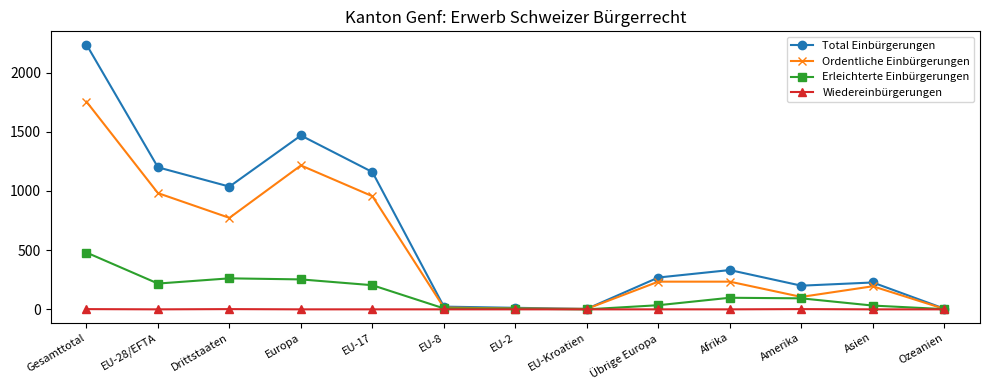

List the series in order of their overall mean, highest first.

Total Einbürgerungen, Ordentliche Einbürgerungen, Erleichterte Einbürgerungen, Wiedereinbürgerungen